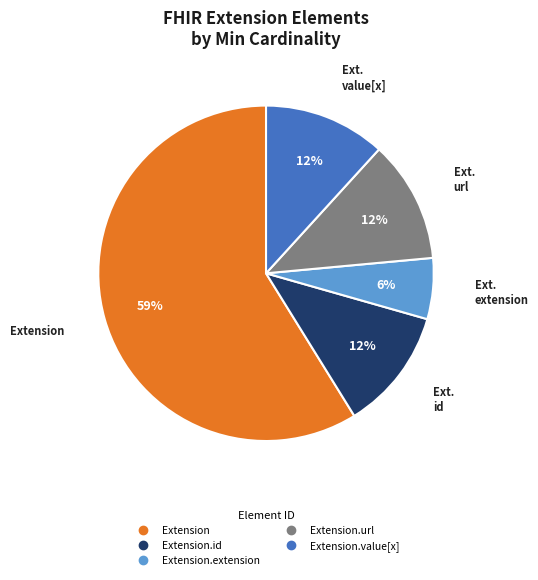

To the nearest percent, what is the average slice percentage?

20%